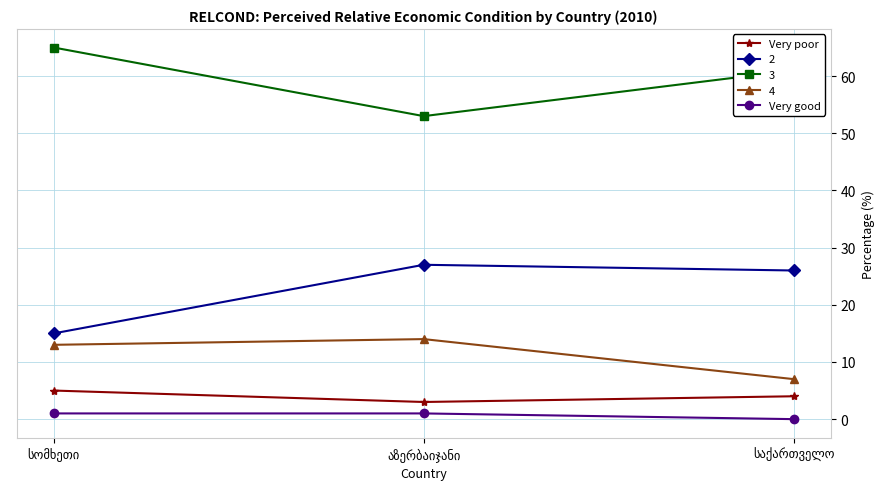

At how many categories does at least one series exceed 32?

3